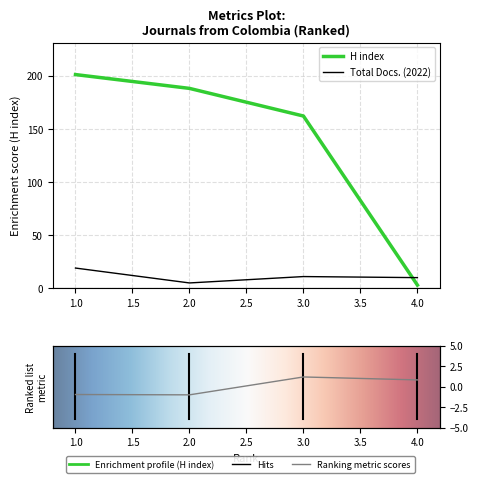

What is the value of the Total Docs. (2022) point at the 2nd from the left?

5.0